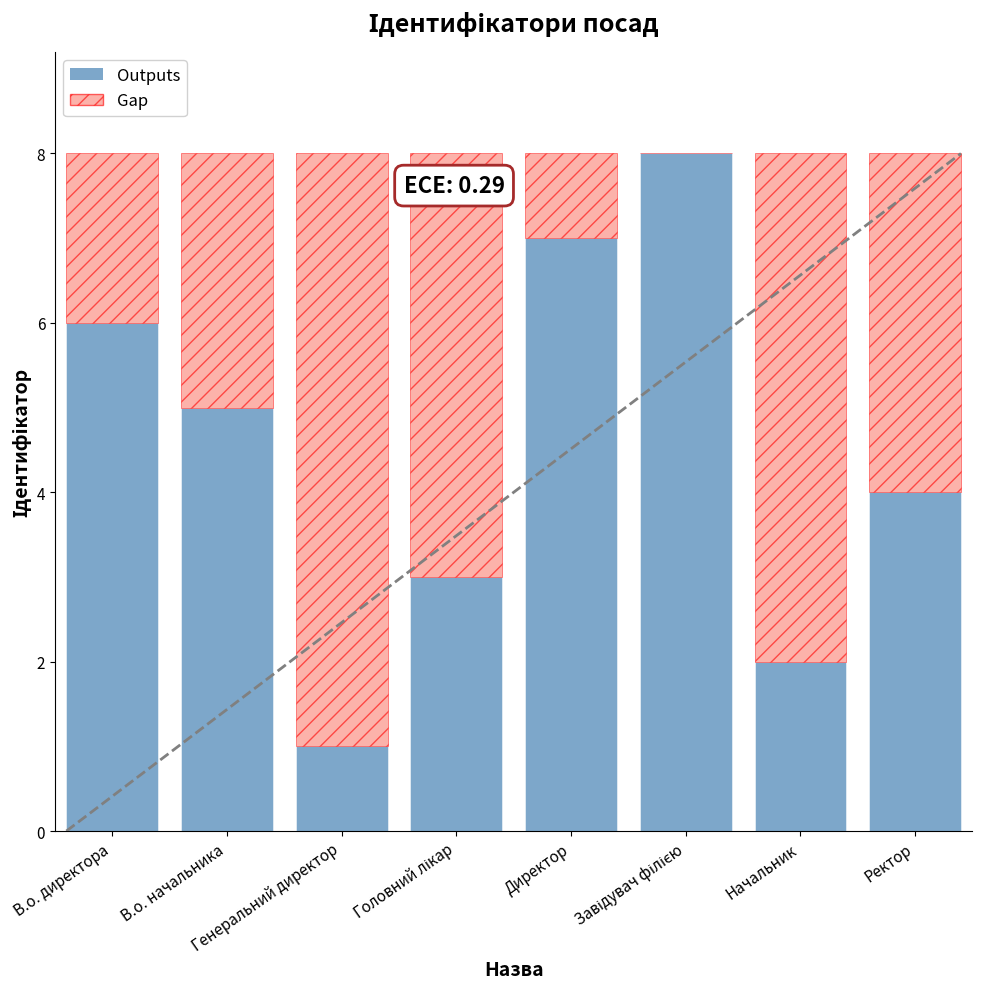

What is the maximum value for Outputs?

8